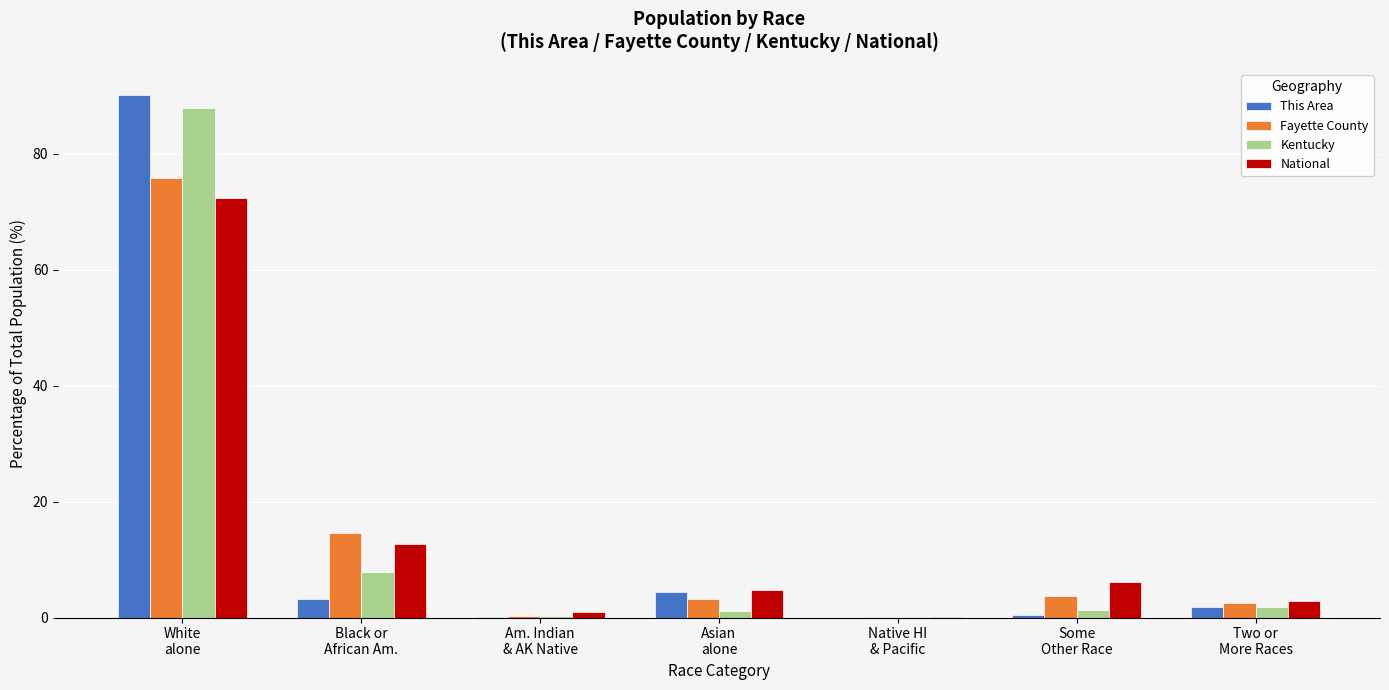

How many groups of bars are there?

7